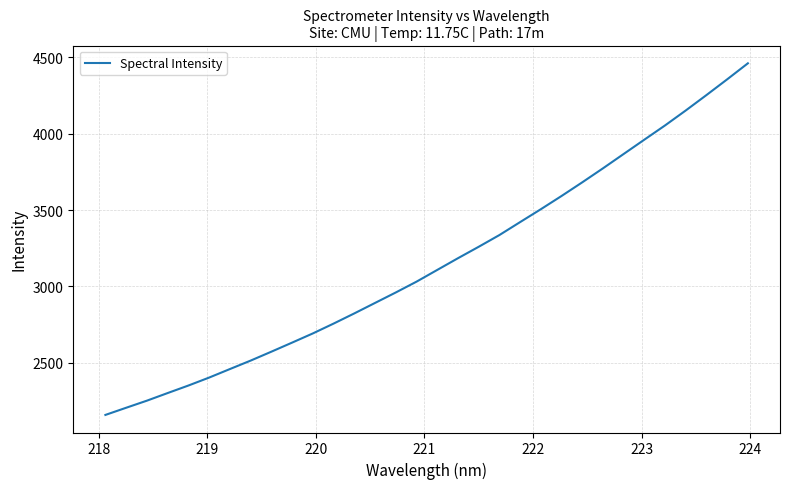

True or false: the data has more than 1 interior local peaks.

False